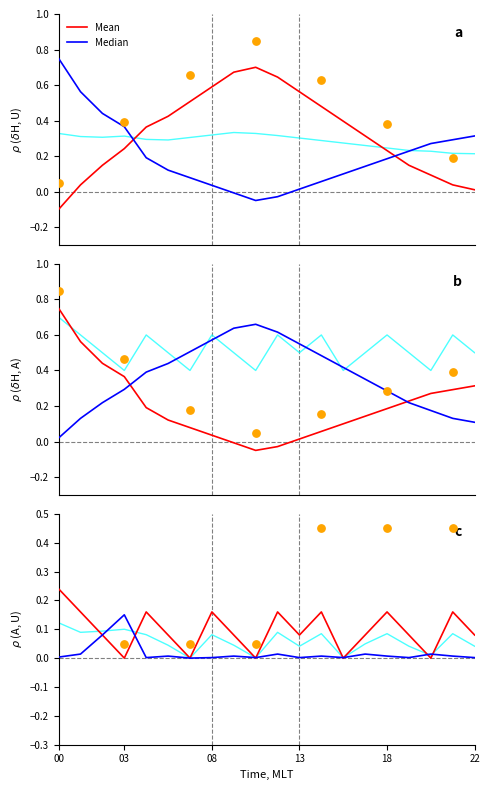

Which series has the largest total across all categories?

Mean